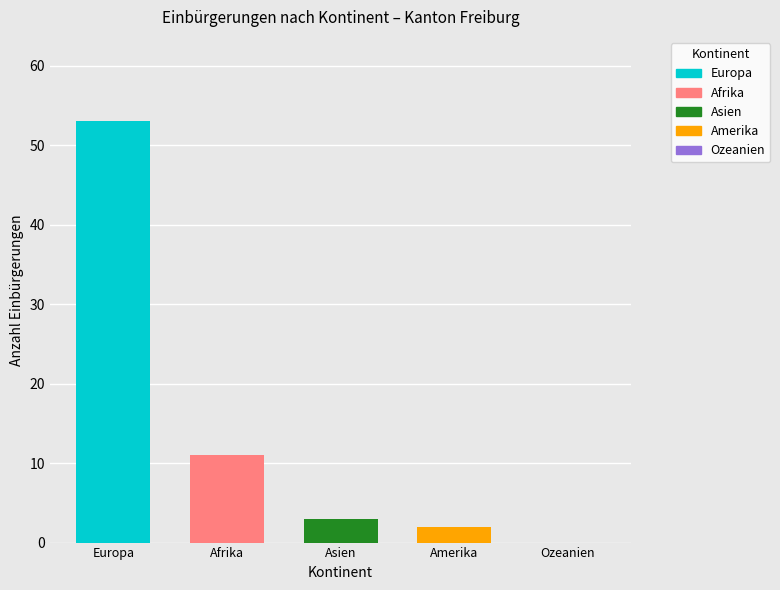

Which label corresponds to the largest value in the chart?

Europa